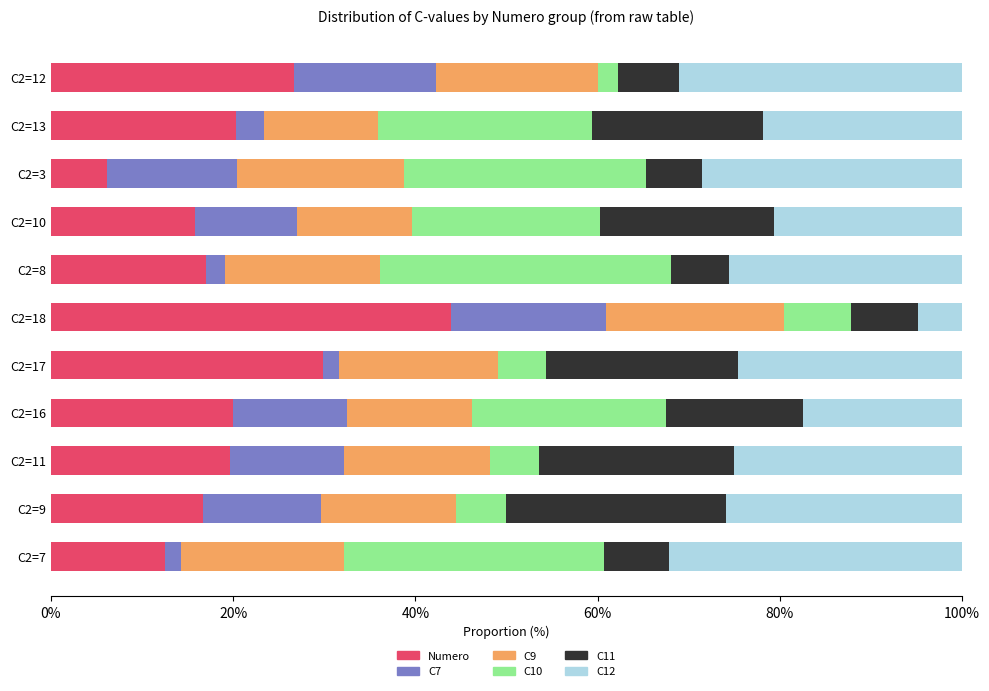

What is the minimum value for Numero?

6.1